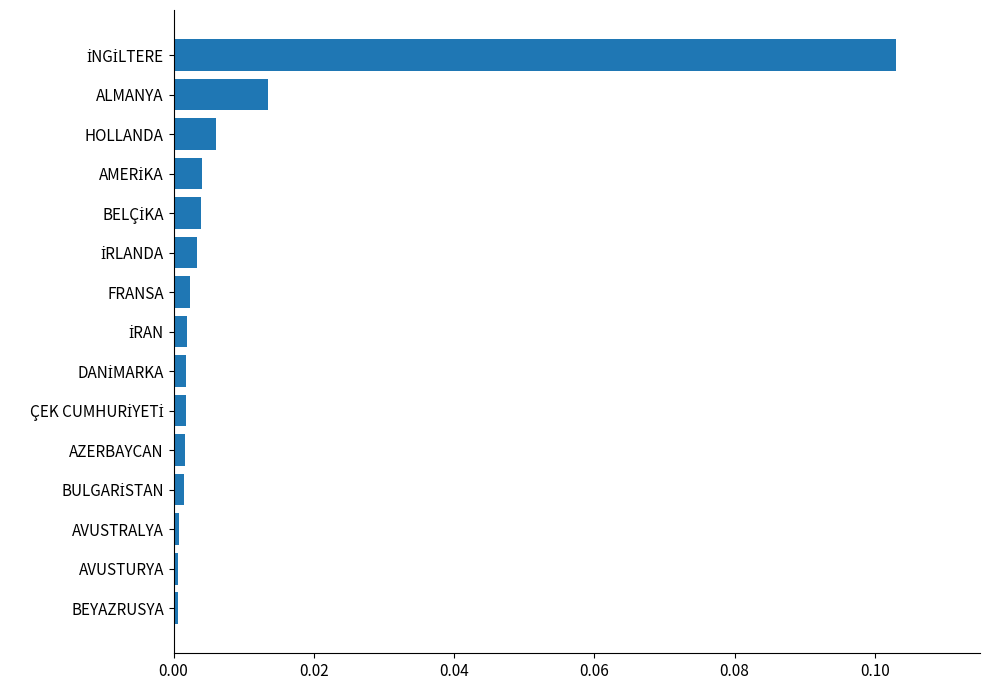

Are the bars grouped side by side (vs. stacked)?

No